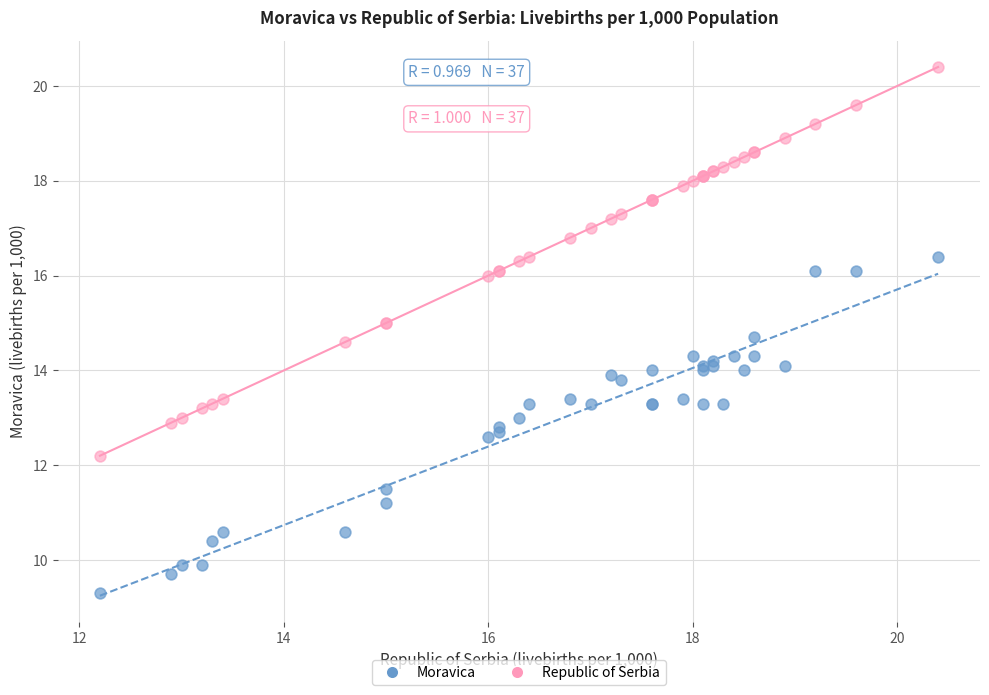

In the Moravica series, what Y value is closest to 12?

11.5